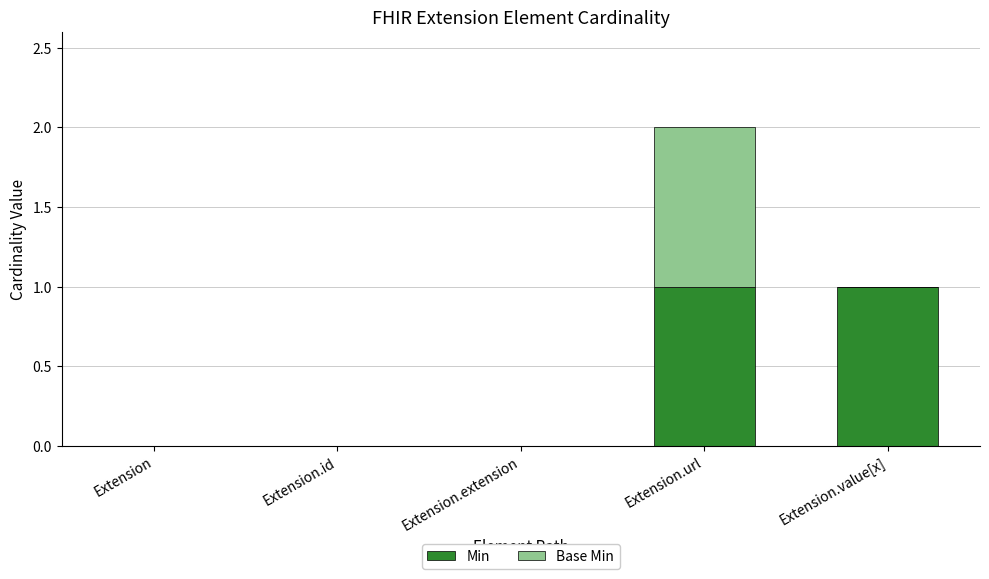

At which category is the sum across all series the highest?

Extension.url